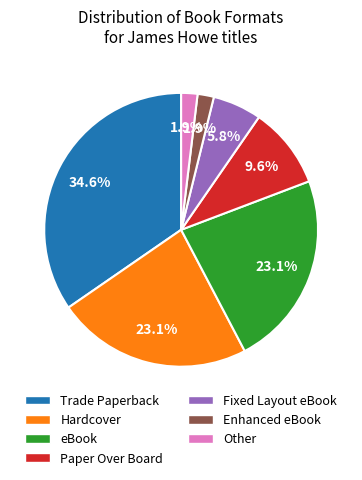

To the nearest percent, what is the difference between the largest and smallest slice percentages?

33%